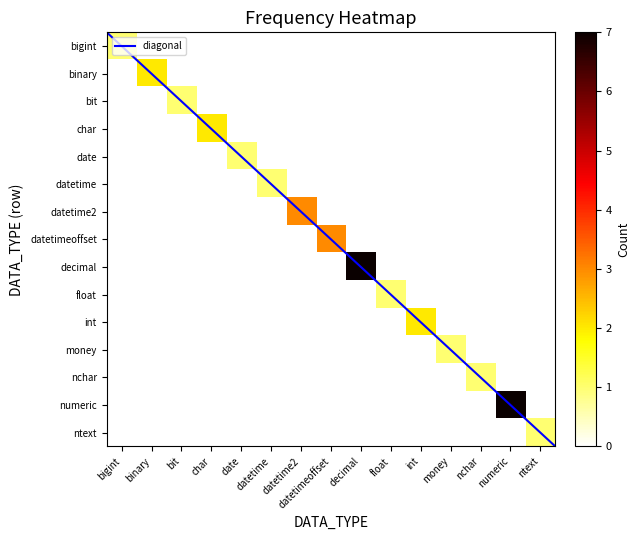

What is the greatest value displayed?

7